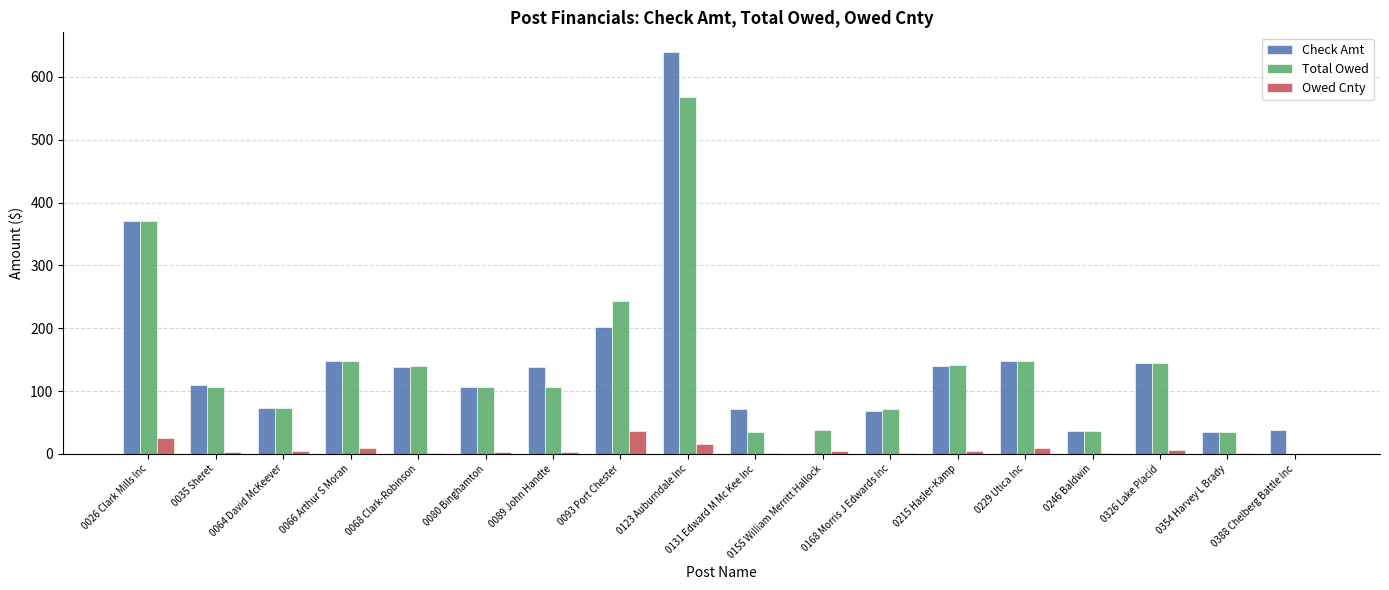

The Total Owed series shows 182.1 at 0089 John Handte. True or false?

False